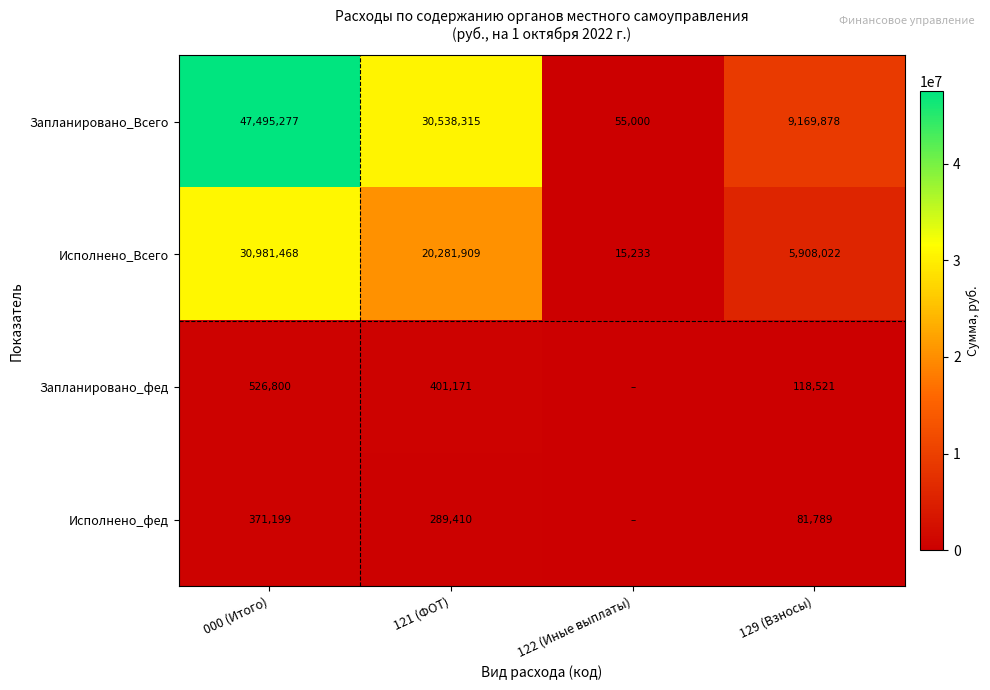

What is the difference between the Исполнено_Всего values at 122 (Иные выплаты) and 000 (Итого)?

30966235